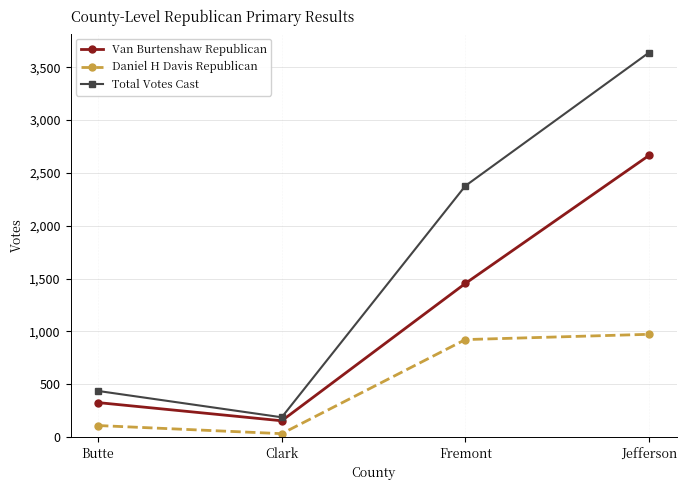

Which series has the largest total across all categories?

Total Votes Cast